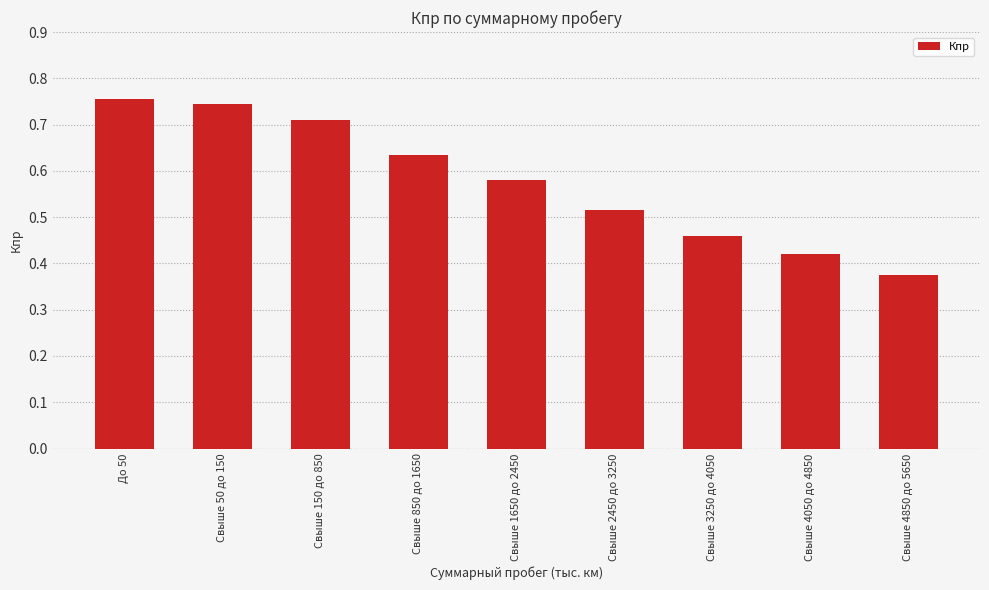

What is the label of the 2nd bar from the left?

Свыше 50 до 150